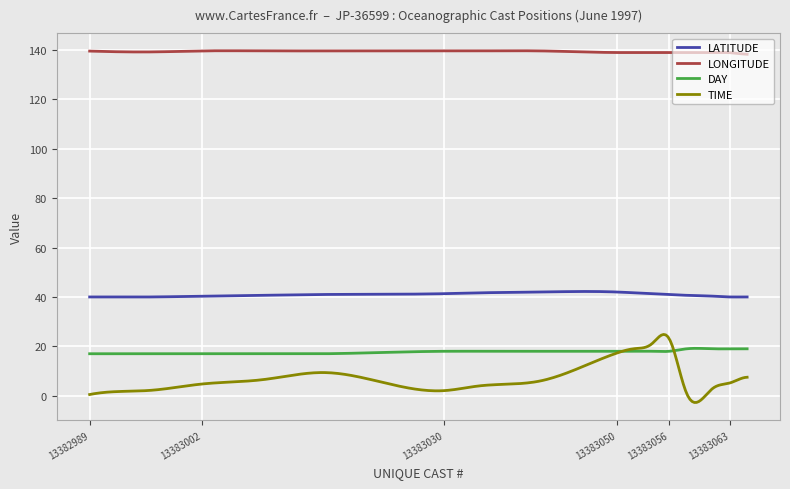

What is the maximum value for LATITUDE?

42.2